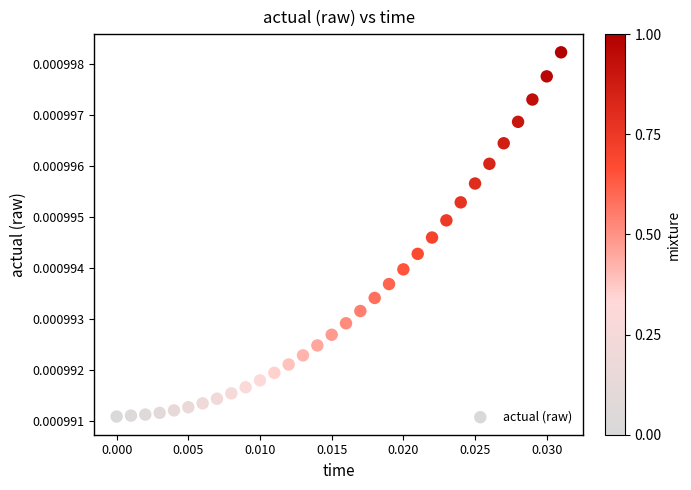

How many data points are displayed?

32